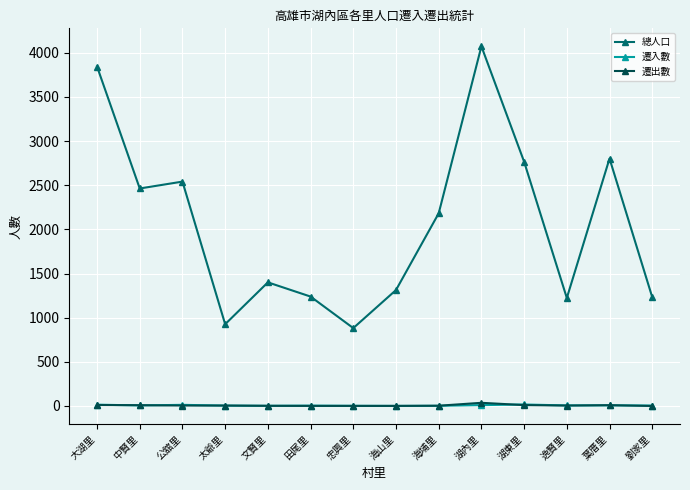

What is the difference between the 遷出數 values at 湖內里 and 公舘里?

31